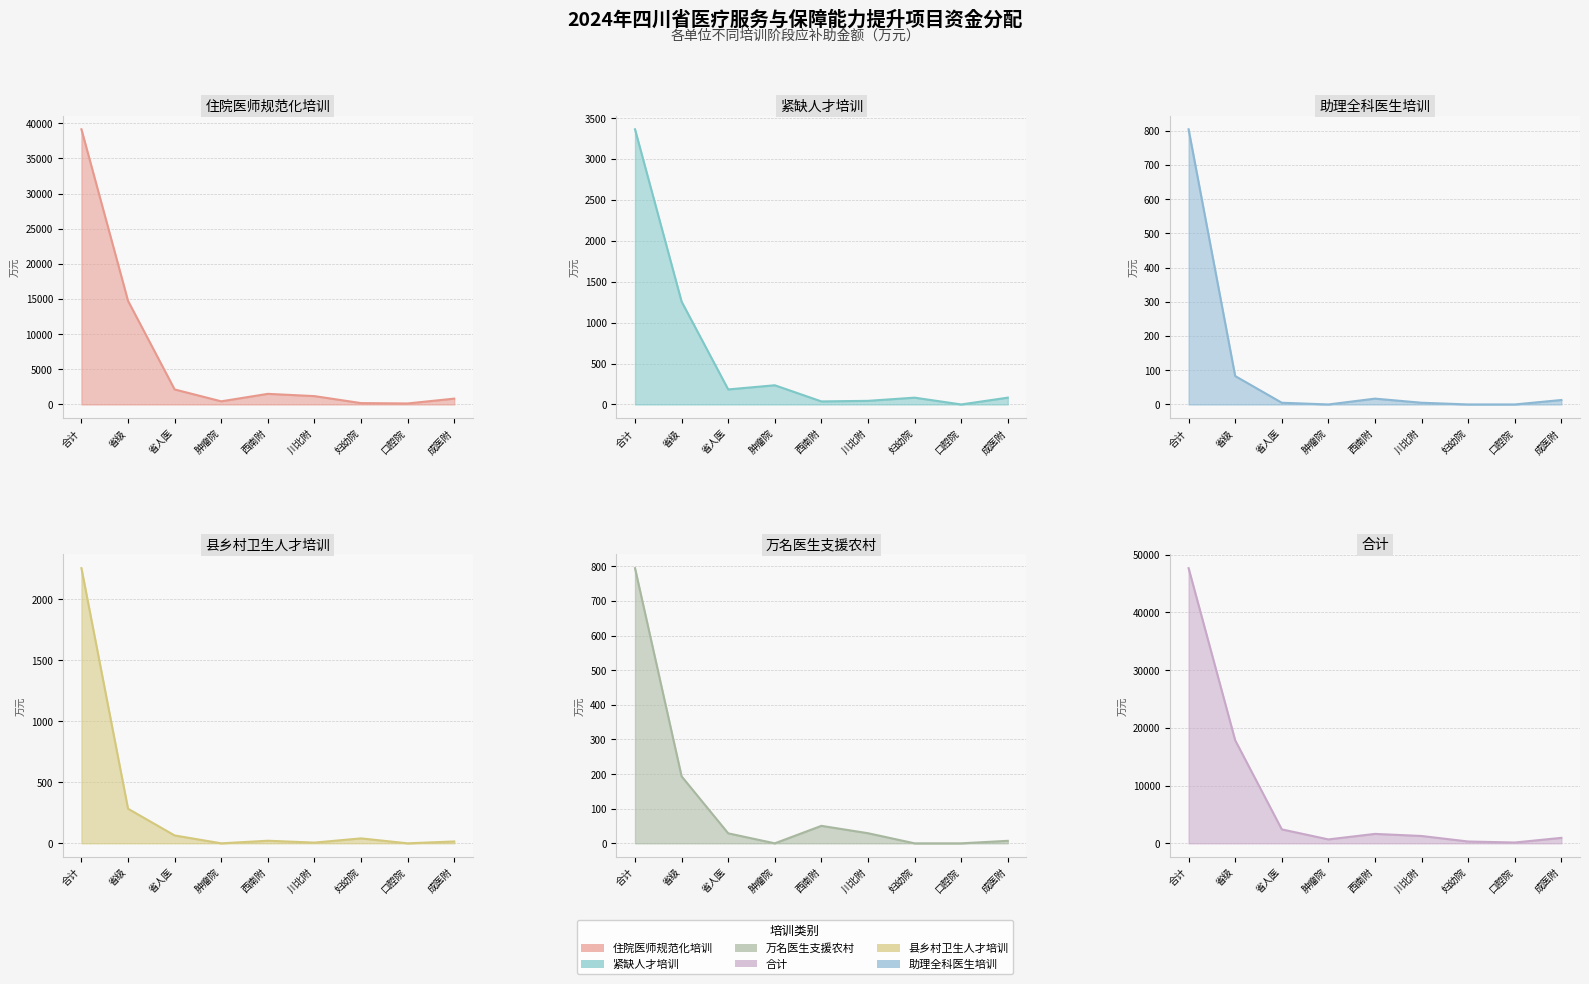

What position from the right is 妇幼院?

3